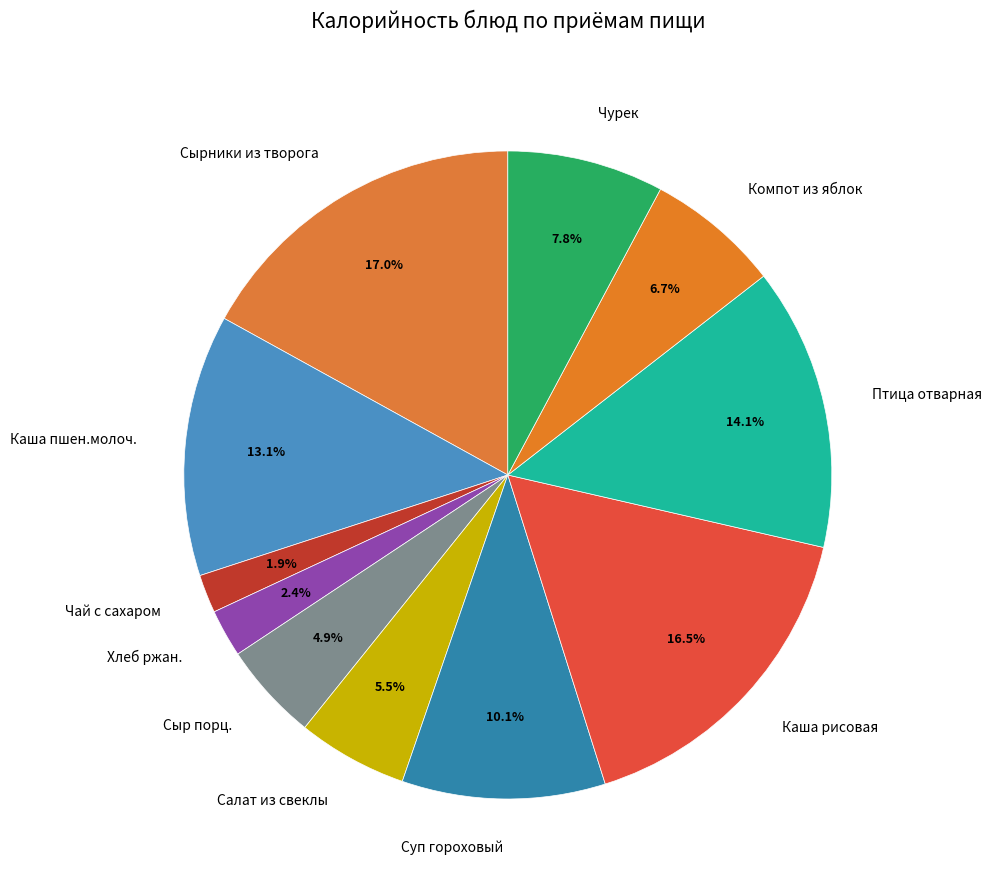

Is there any slice that represents more than half of the pie?

No